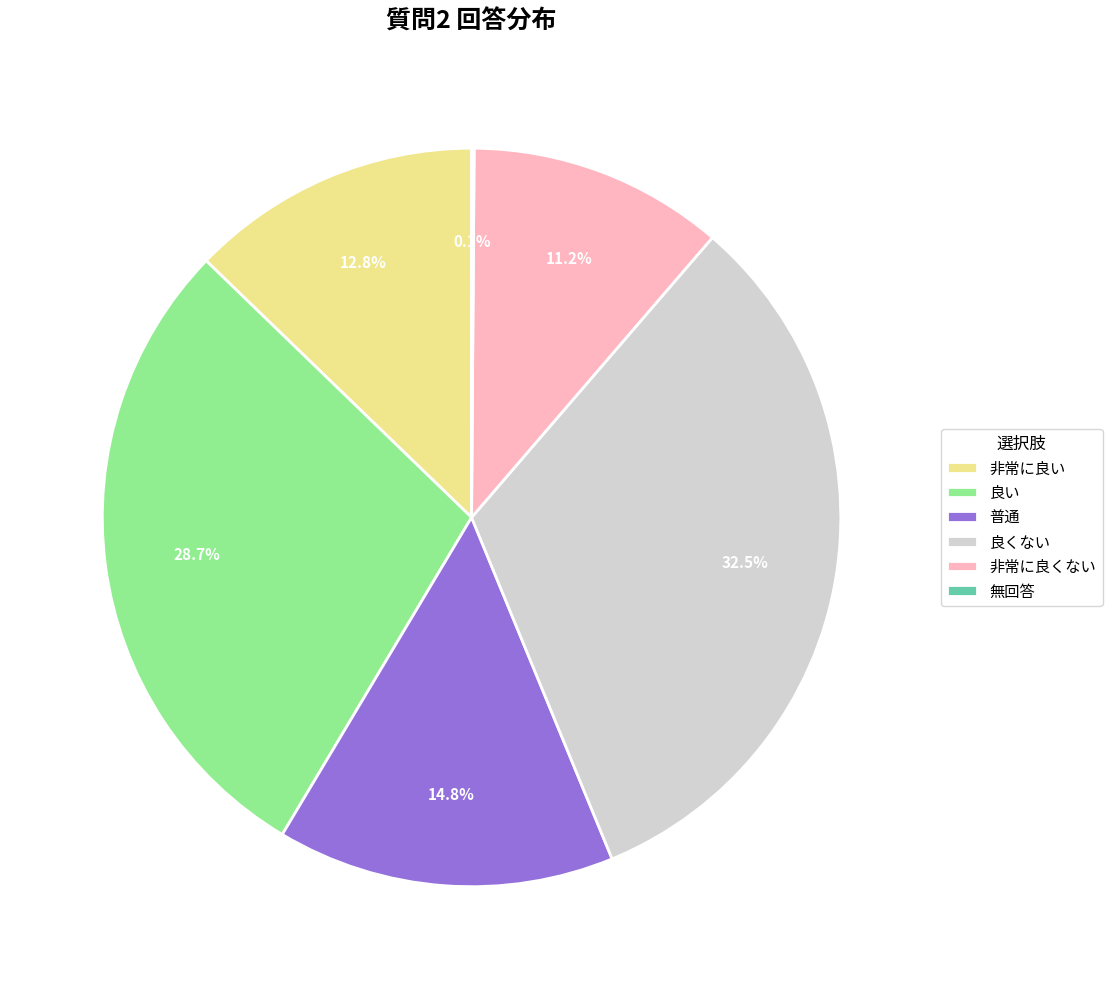

Is the sum of 非常に良い and 非常に良くない greater than half?

No